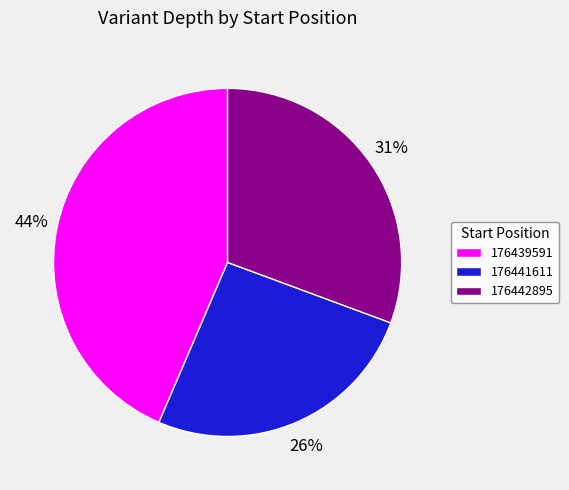

Is there any slice that represents more than half of the pie?

No